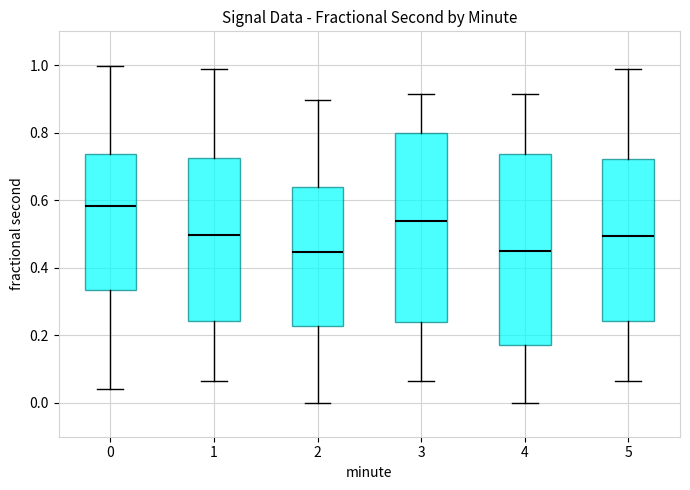

Reading left to right, transcribe this box plot: for each box, give where its median line is, the range the box spans, and where its two whiskers end, as read against the y-axis. The values are not printed on the chart, so give them approximately, as read against the axis.

0: median 0.58, box 0.34 to 0.74, whiskers 0.04 to 1.00
1: median 0.50, box 0.24 to 0.72, whiskers 0.06 to 0.98
2: median 0.44, box 0.22 to 0.64, whiskers 0.00 to 0.90
3: median 0.54, box 0.24 to 0.80, whiskers 0.06 to 0.92
4: median 0.46, box 0.18 to 0.74, whiskers 0.00 to 0.92
5: median 0.50, box 0.24 to 0.72, whiskers 0.06 to 0.98